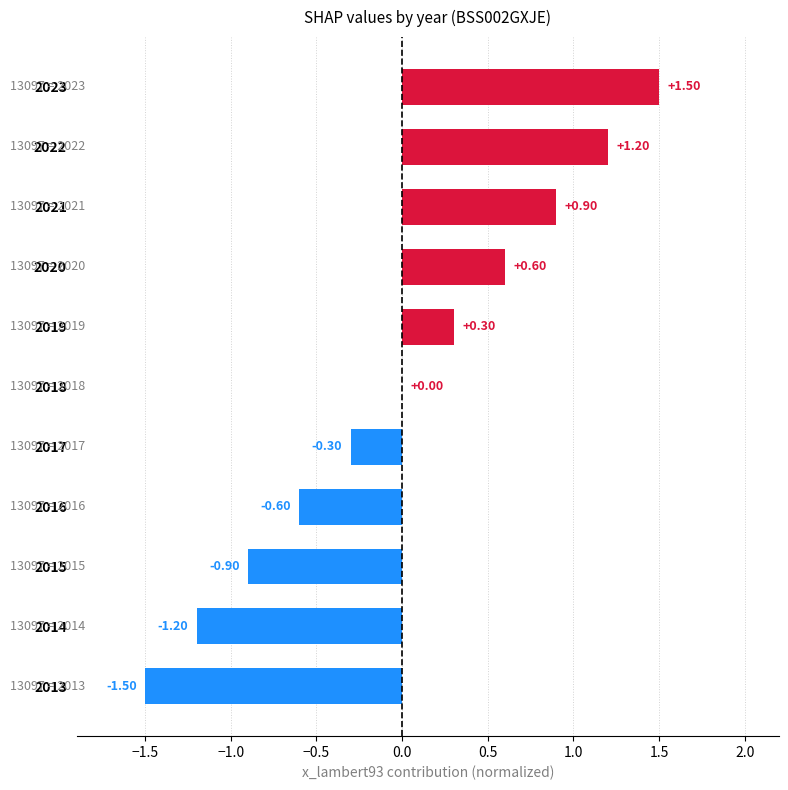

Between 2023 and 2017, which is larger?

2023